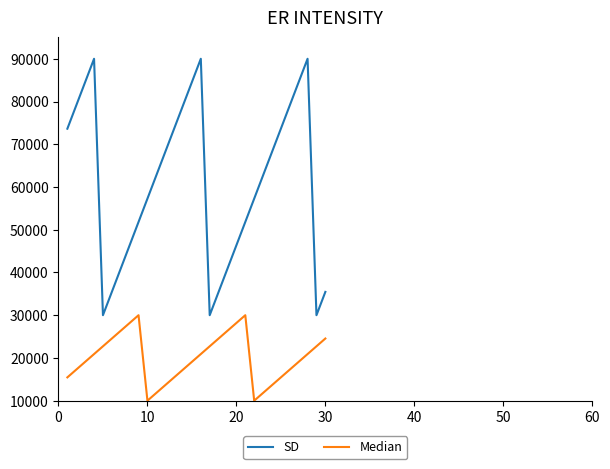

Which series has the widest spread of values?

SD